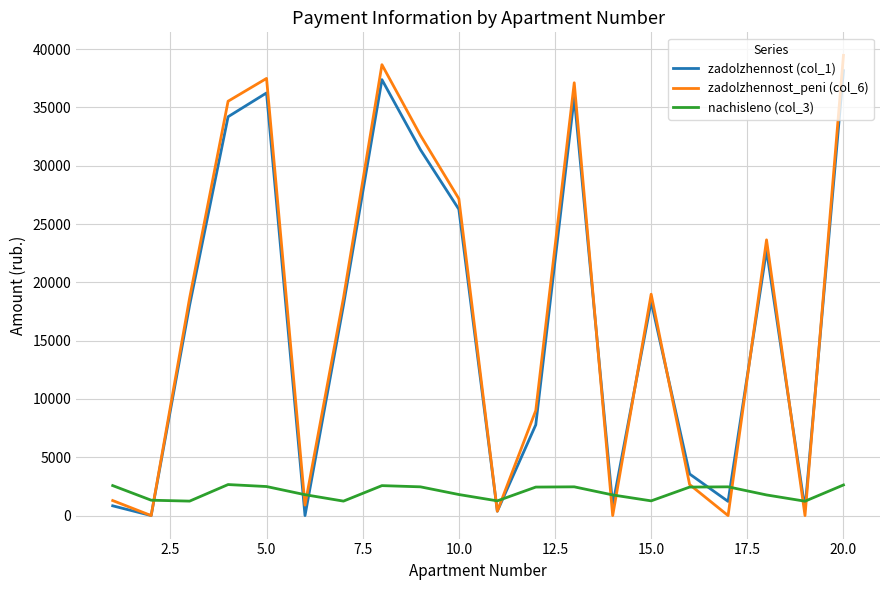

What is the difference between the highest and lowest values at 15.0?

17725.9